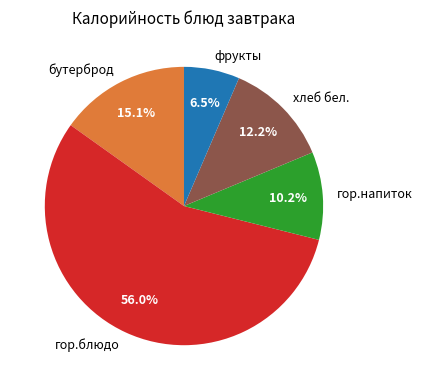

Is it true that фрукты is 13% of the pie?

False